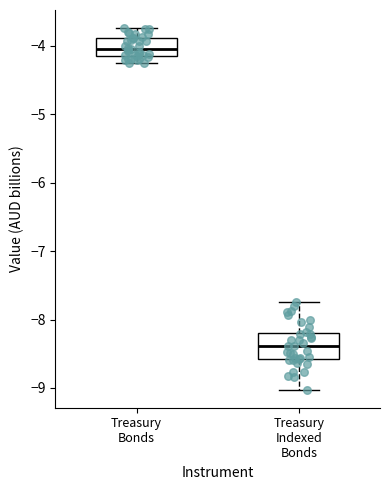

Comparing the boxes themselves (not the whiskers), which one is the tallest?

Treasury Indexed Bonds